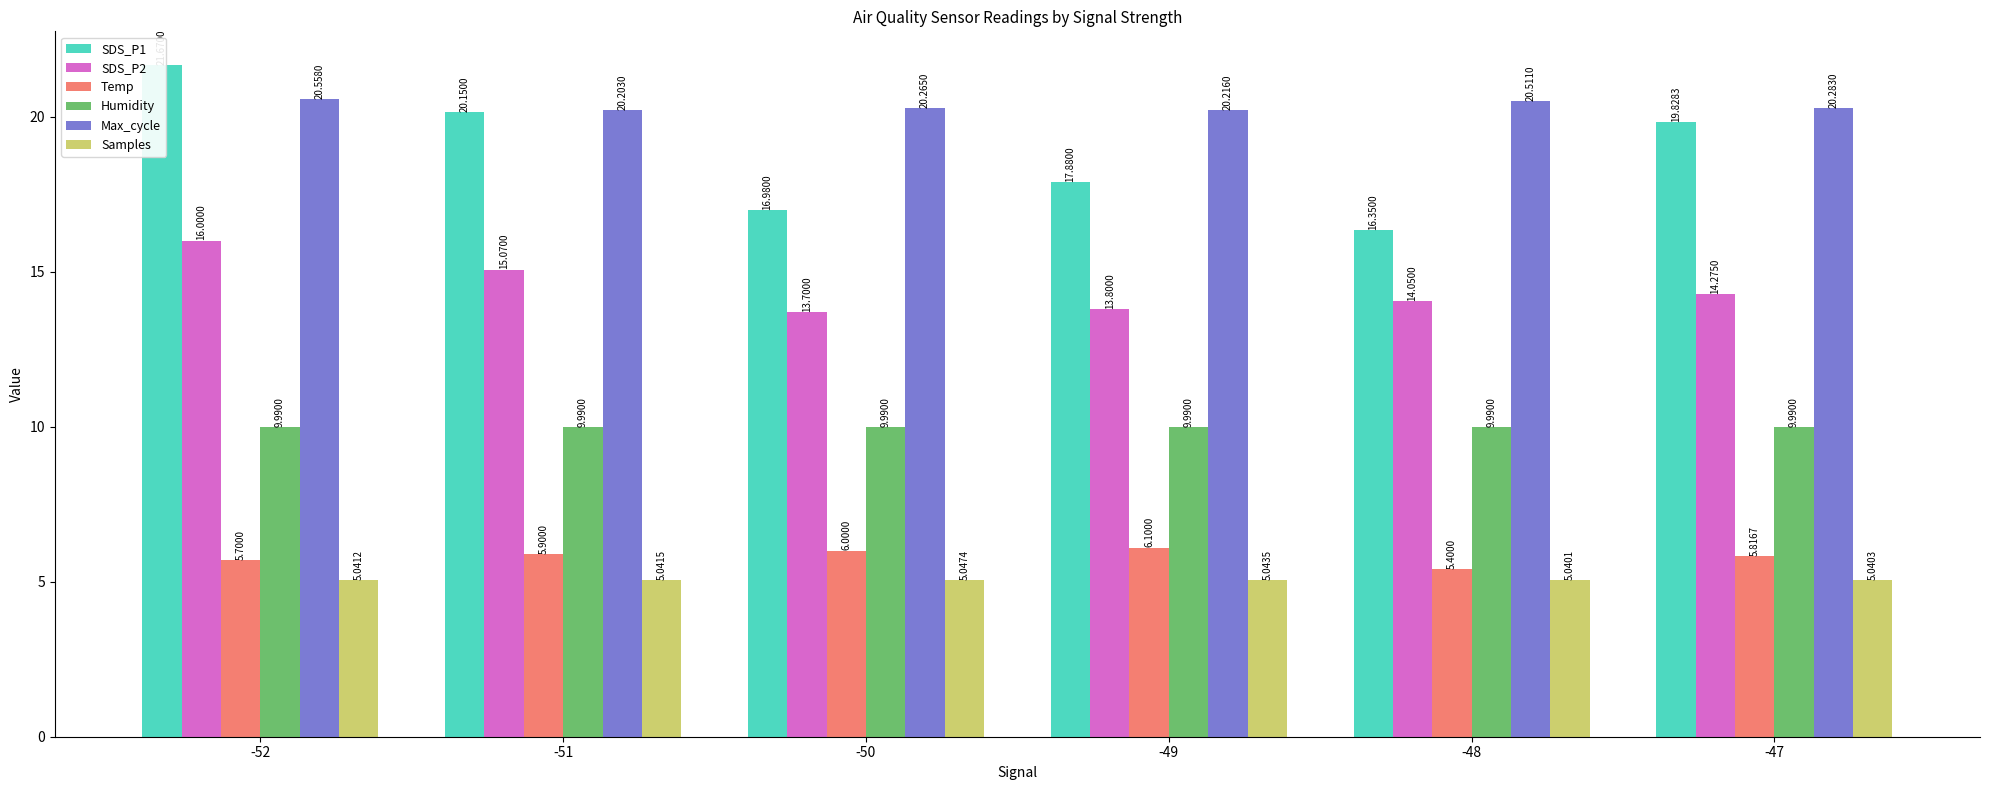

What is the difference between the maximum and second lowest values in the SDS_P2 series?

2.2